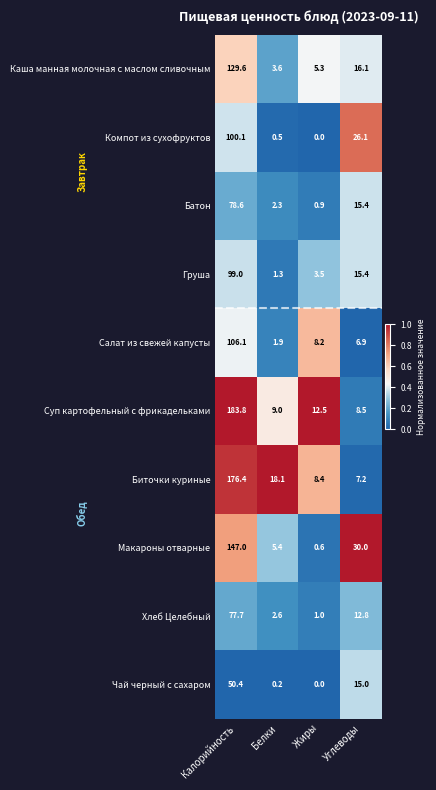

Which series has the largest range (max minus min)?

Суп картофельный с фрикадельками